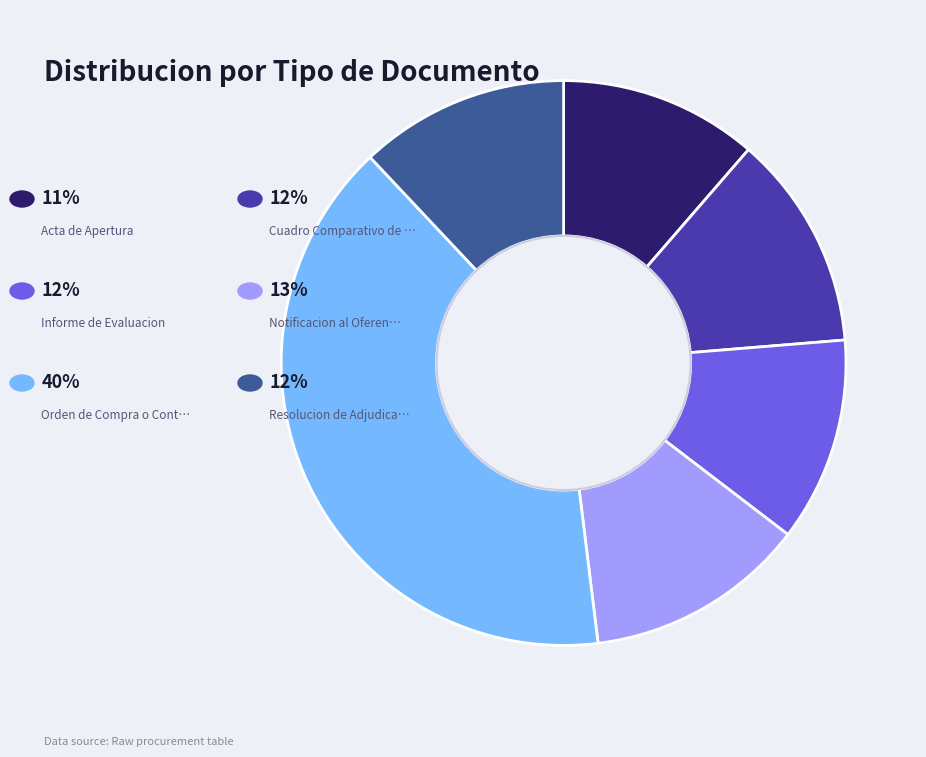

How many slices are in this pie chart?

6